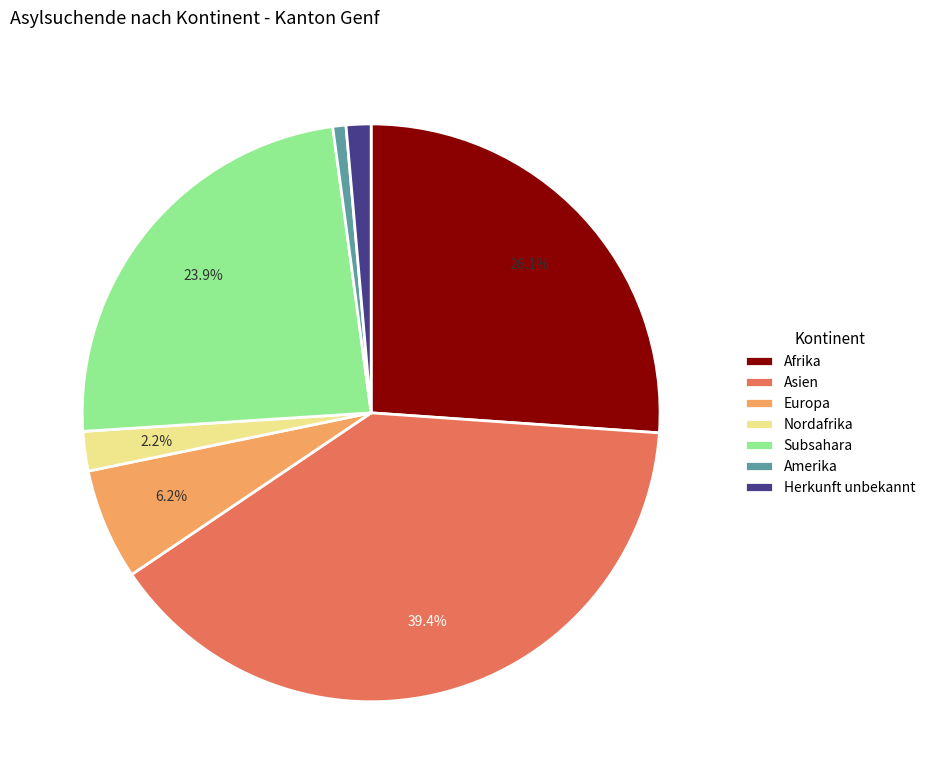

True or false: Subsahara accounts for 36% of the total.

False